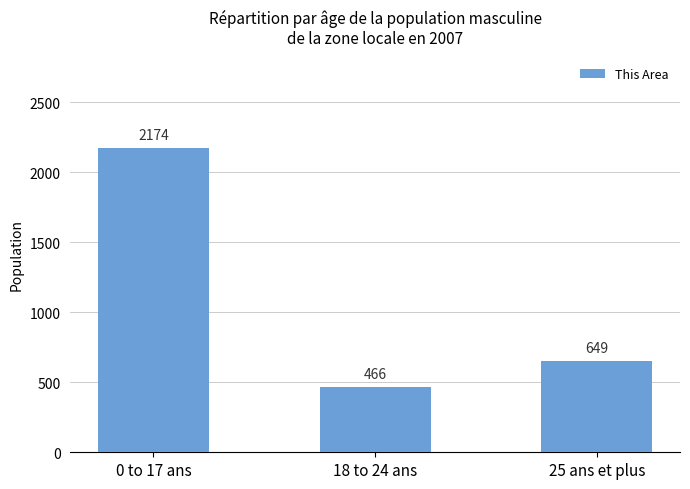

Approximately how many times larger is the value at 25 ans et plus compared to 18 to 24 ans?

1.4